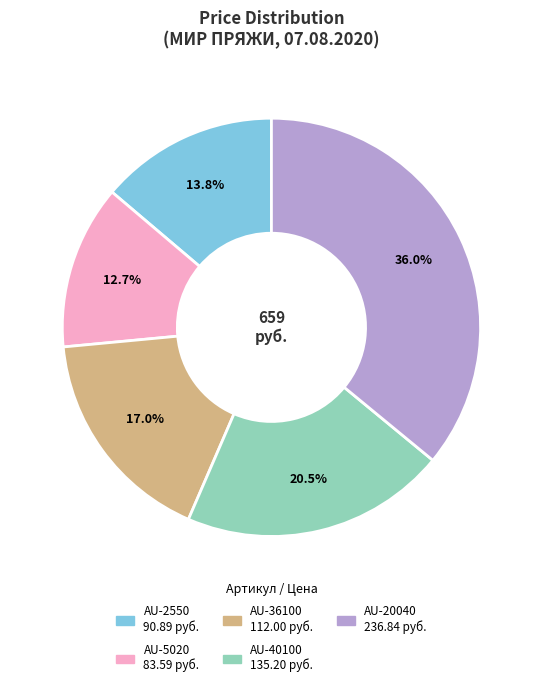

What is the smallest slice in the pie chart?

AU-5020